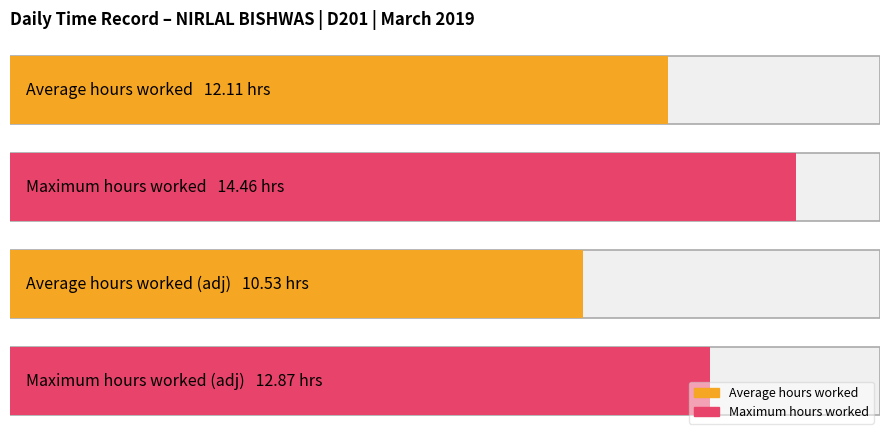

Where is the data nearest to the value 7?

10